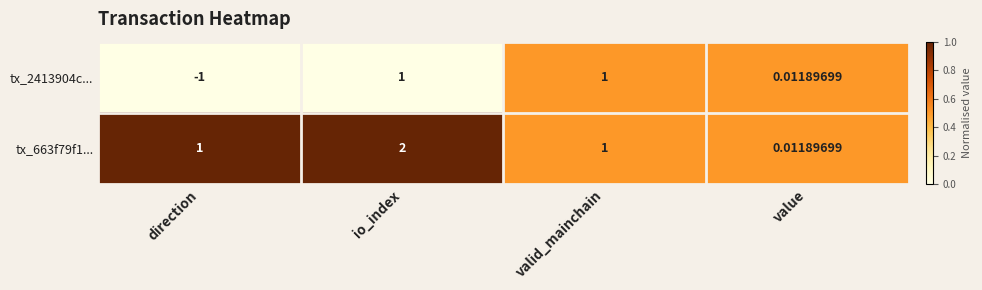

Is the value of tx_2413904c... at value greater than the value of tx_663f79f1... at direction?

No